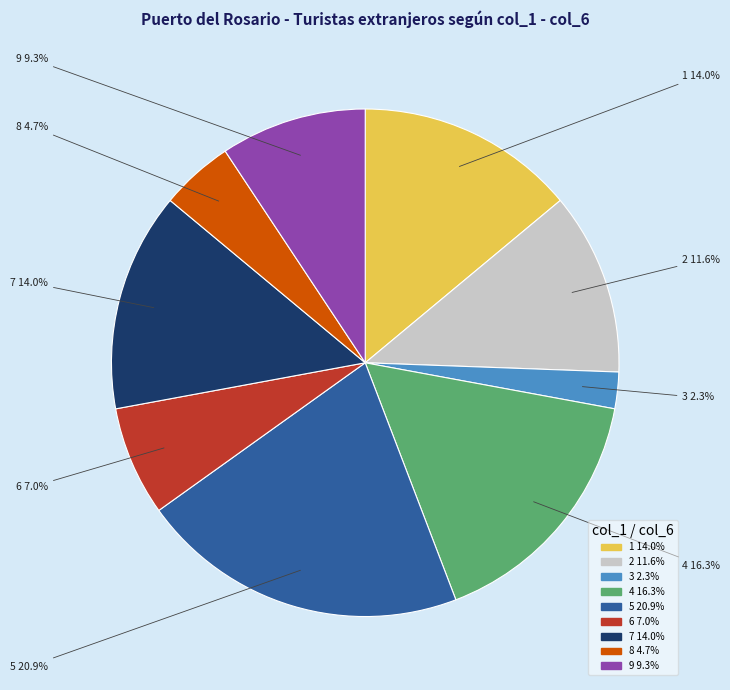

What percentage is the 1 slice, to the nearest percent?

14%